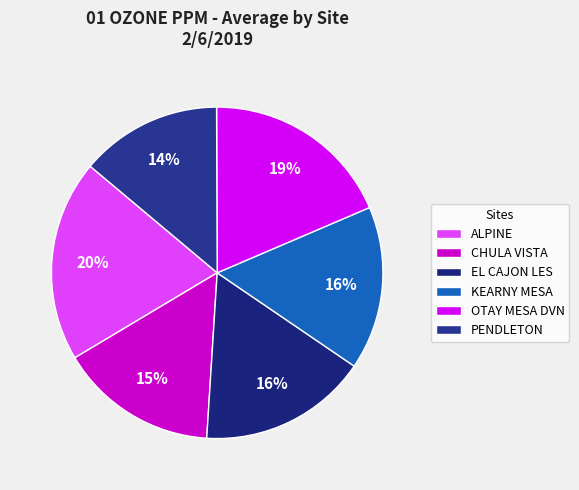

Does any single category account for the majority?

No